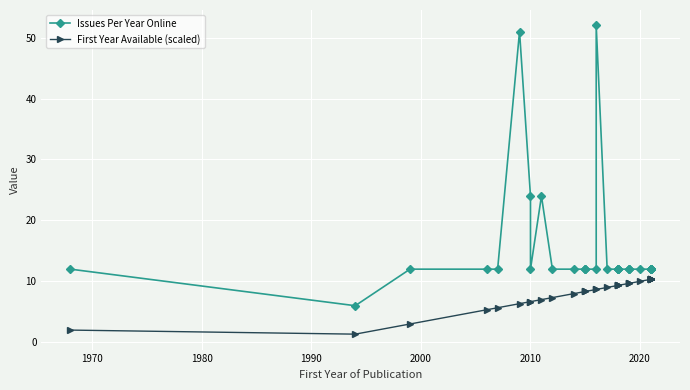

List the series in order of their overall mean, lowest first.

First Year Available (scaled), Issues Per Year Online